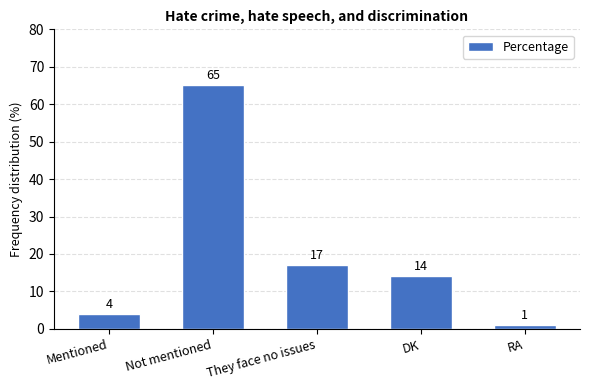

Approximately how many times larger is the value at DK compared to RA?

14.0